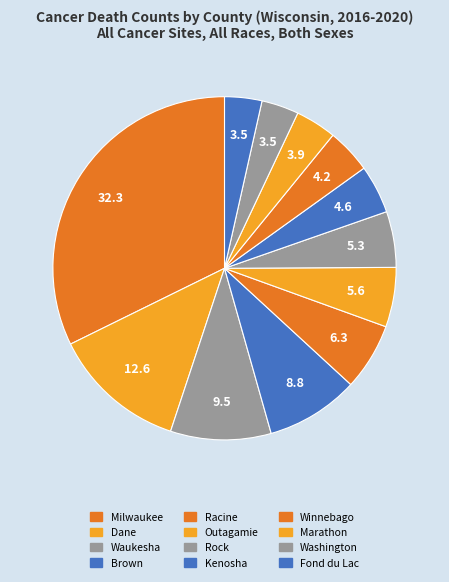

How many segments does this pie chart have?

12